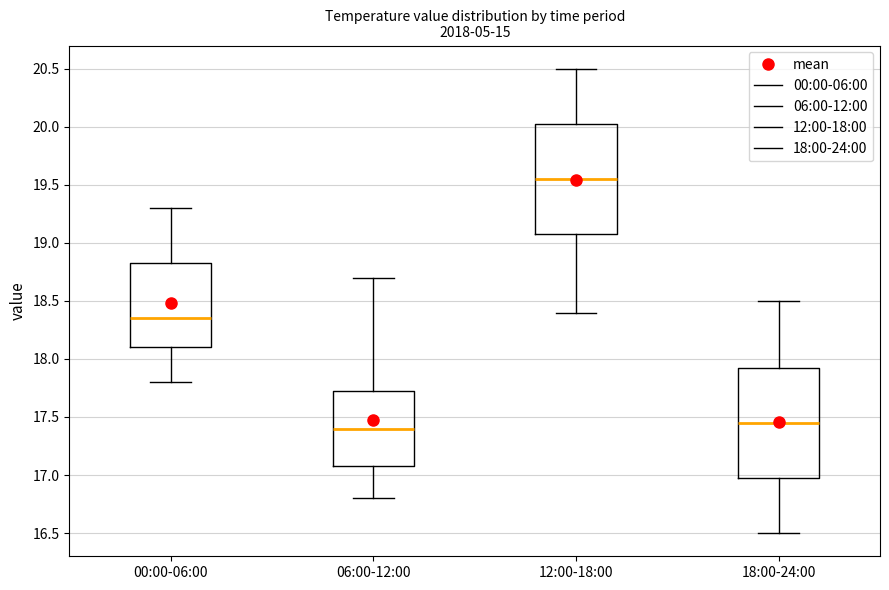

Which box's median line is the lowest?

06:00-12:00